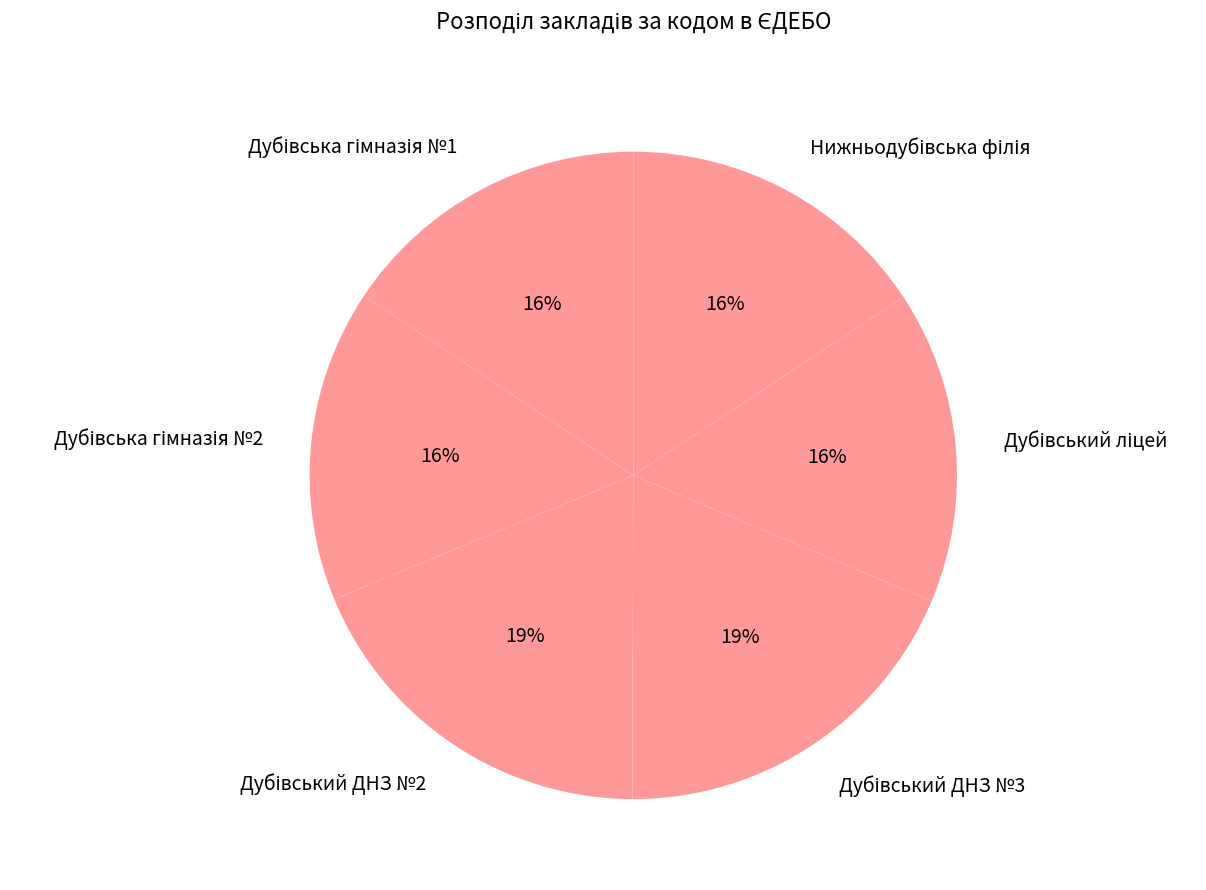

Does any single category account for the majority?

No